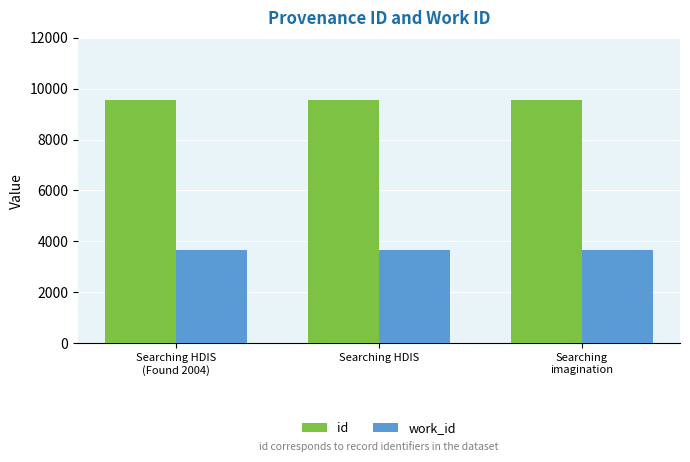

How many groups of bars are there?

3